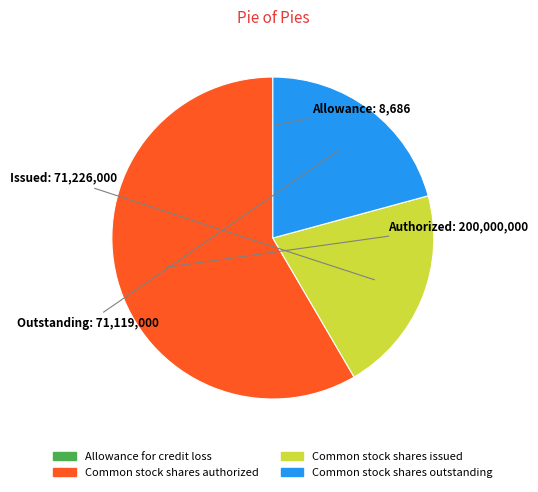

Is there a majority slice in this chart?

Yes